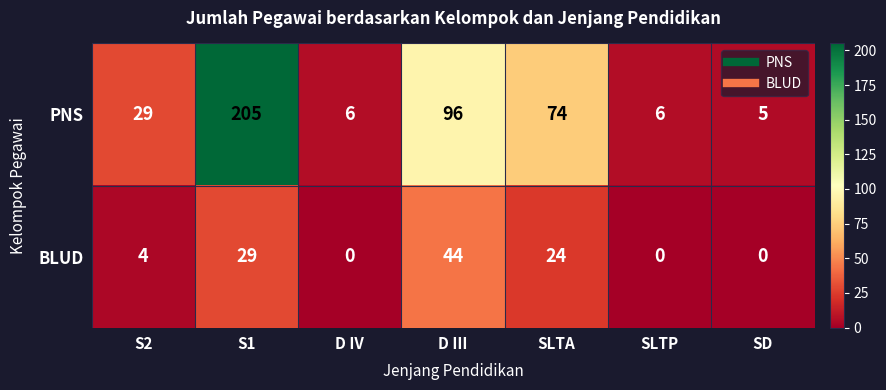

At which category does the chart reach its peak across all series?

S1